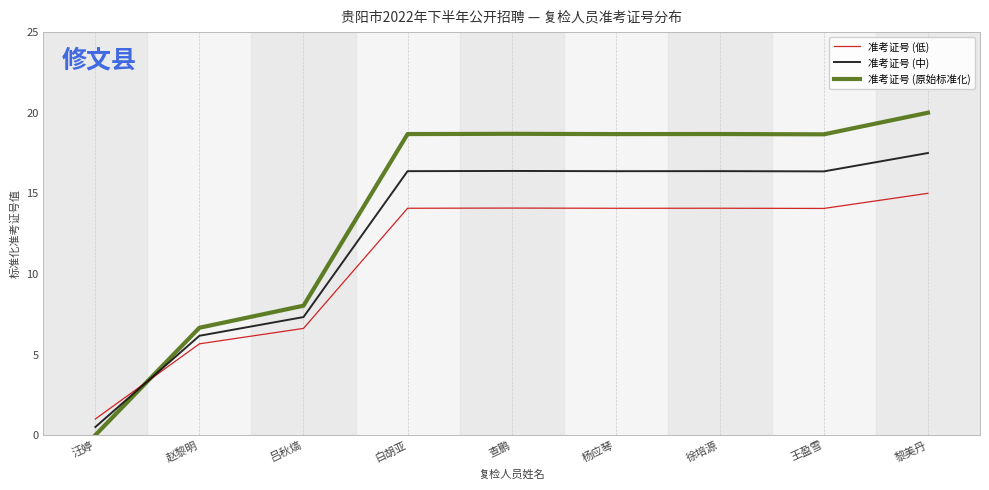

How many categories are shown in the chart?

9